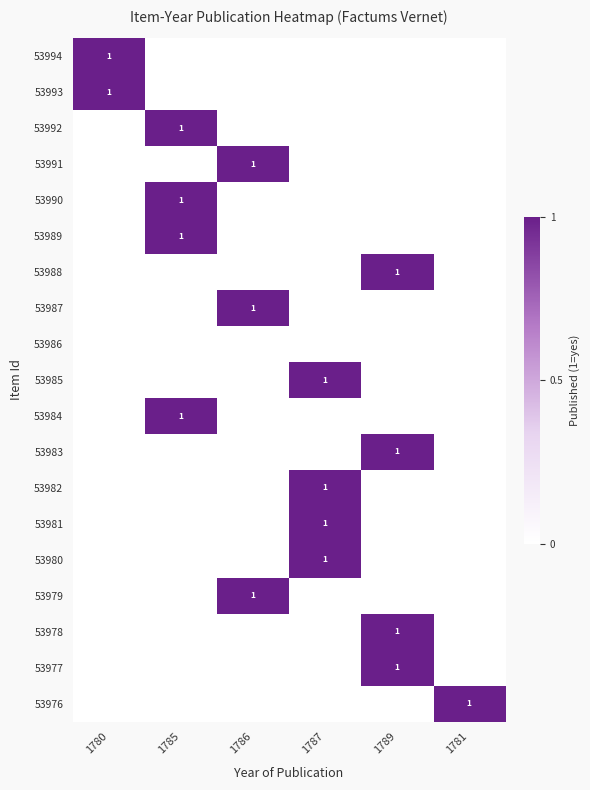

True or false: 53983 has a value of 1 at 1789.

True